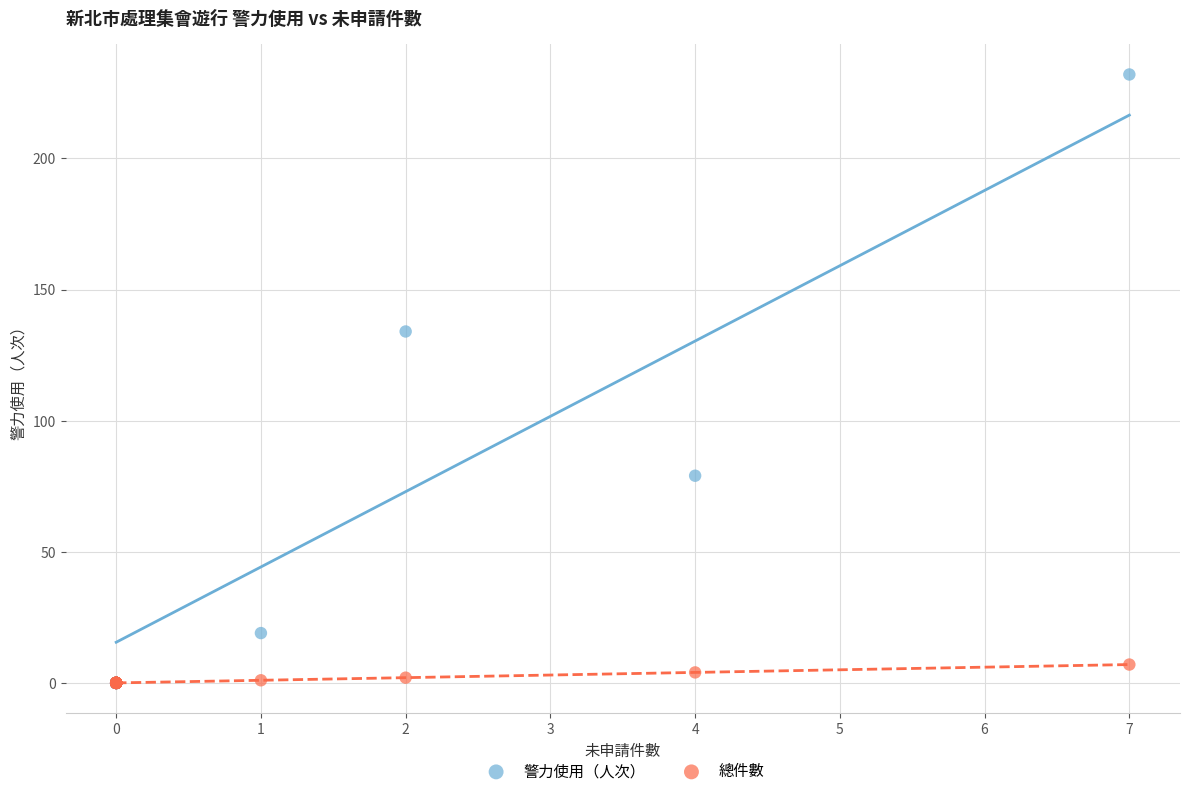

Which series contains the highest Y value?

警力使用（人次）